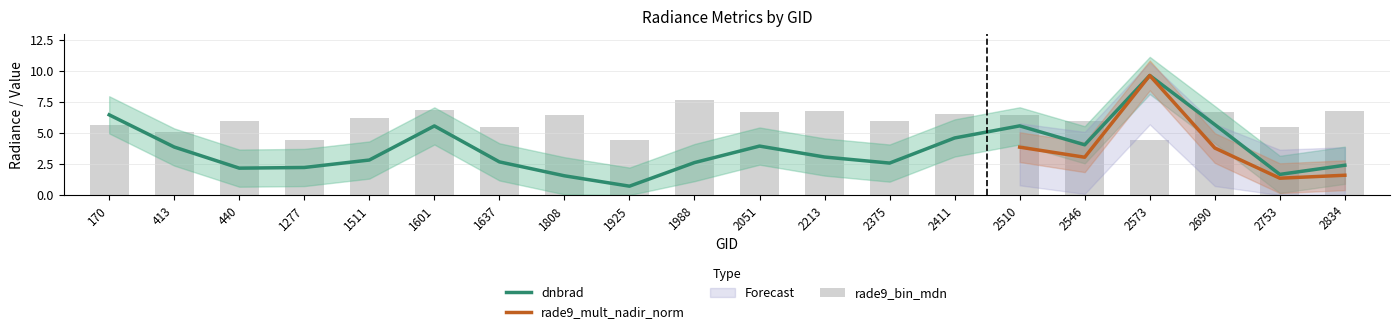

Are the bars horizontal?

No